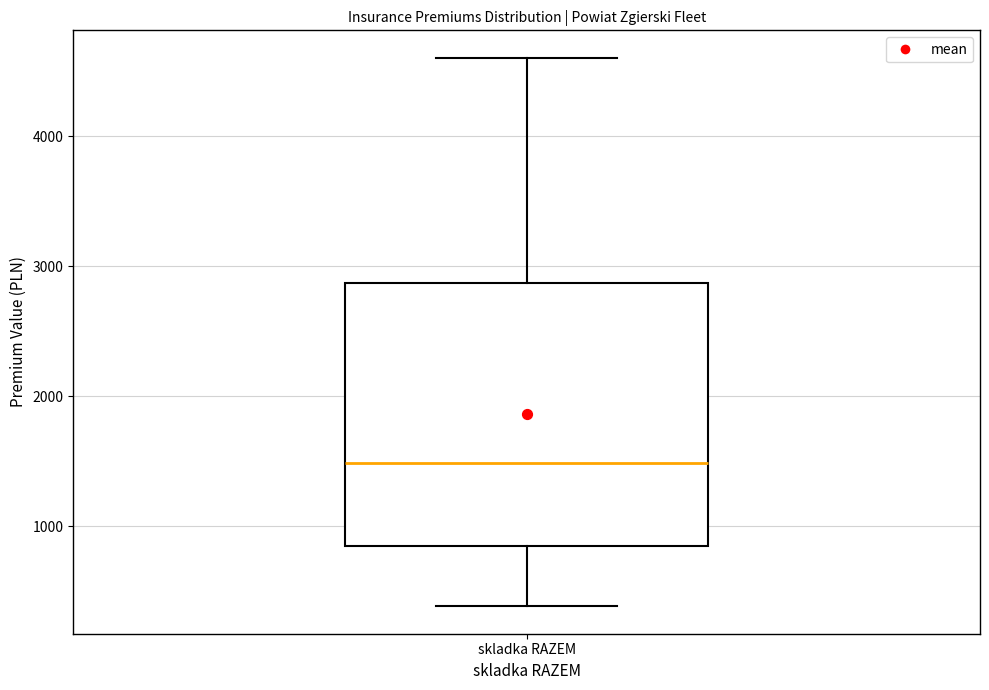

Where is the upper edge of the box for skladka RAZEM on the y-axis? The values are not printed on the chart, so give them approximately, as read against the axis.

2900